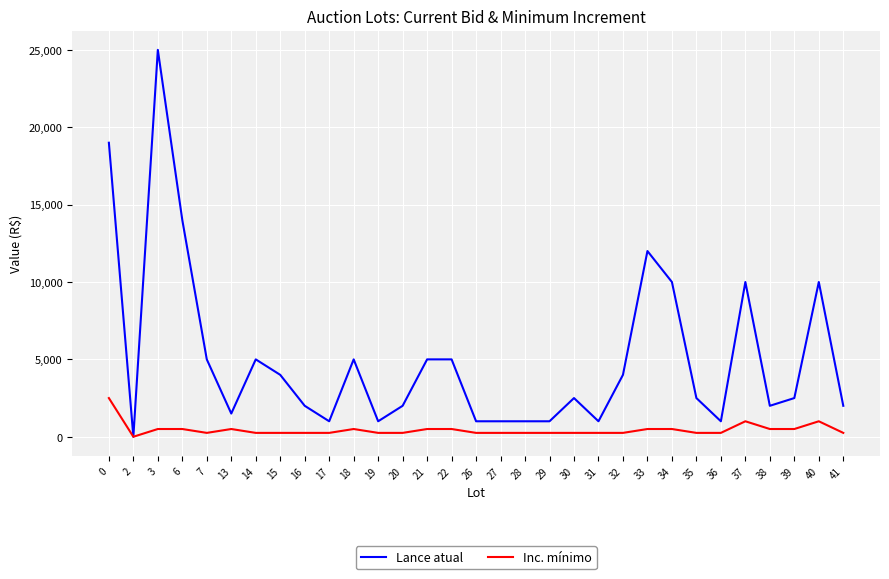

True or false: Inc. mínimo has a value of 564.9 at 0.

False